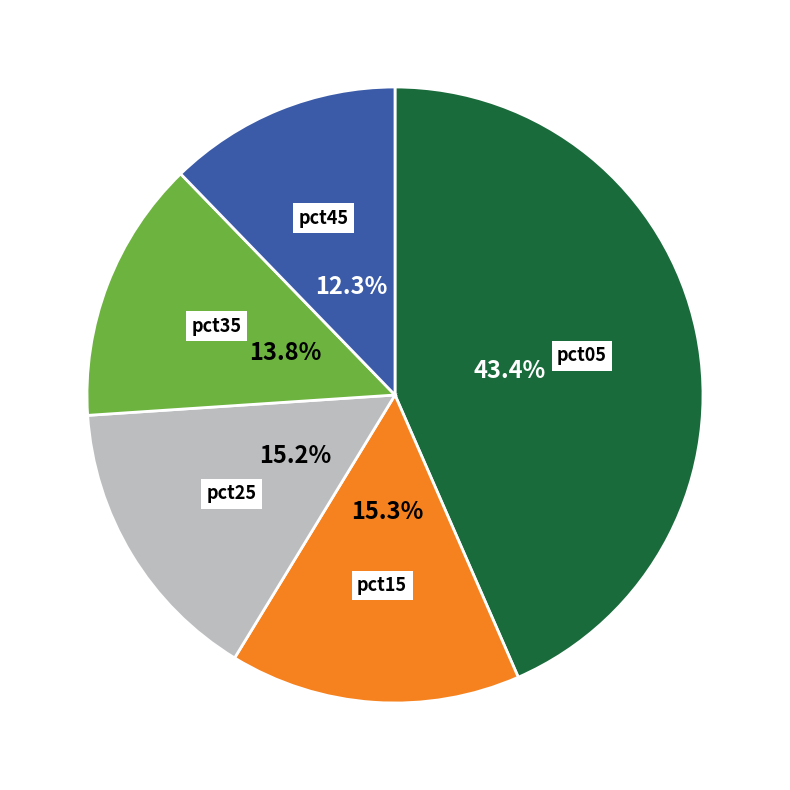

Approximately how many times larger is the value at pct15 compared to pct05?

0.4